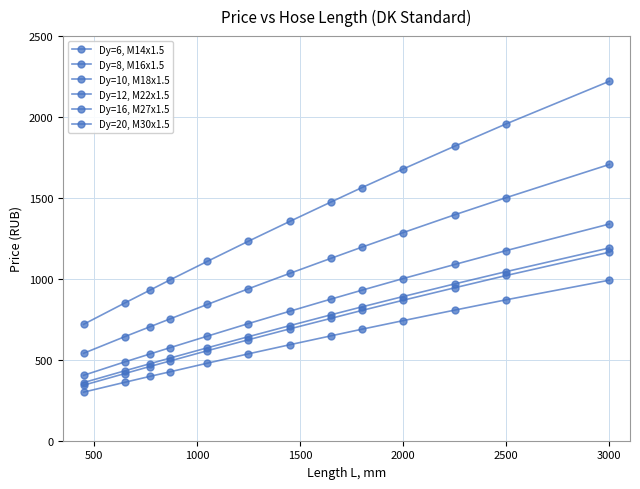

What is the difference between the second highest and minimum values in the Dy=16, M27x1.5 series?

962